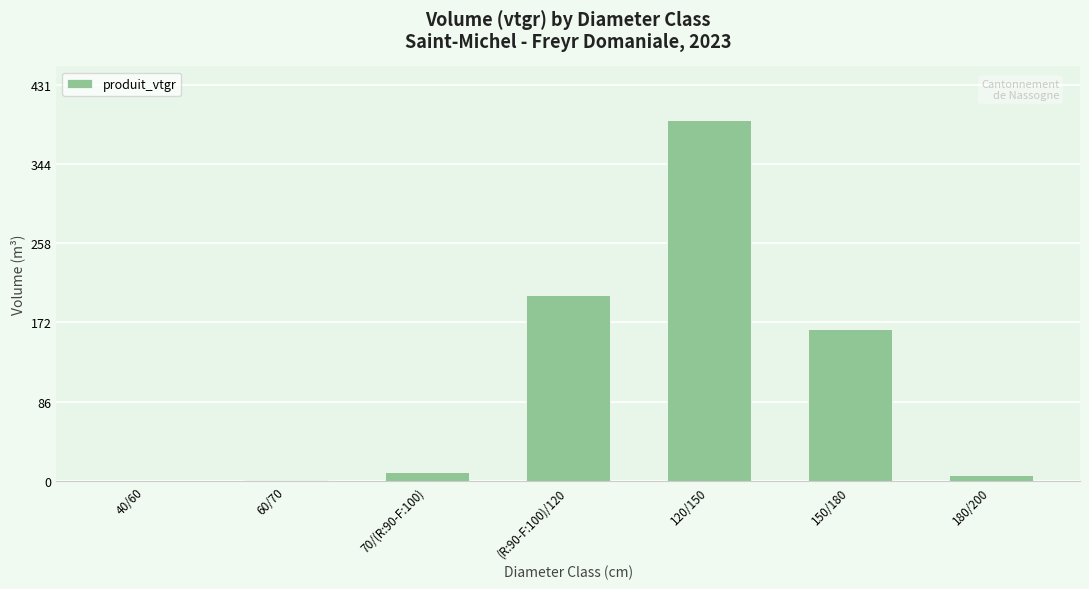

At which label is the value closest to 196?

(R:90-F:100)/120